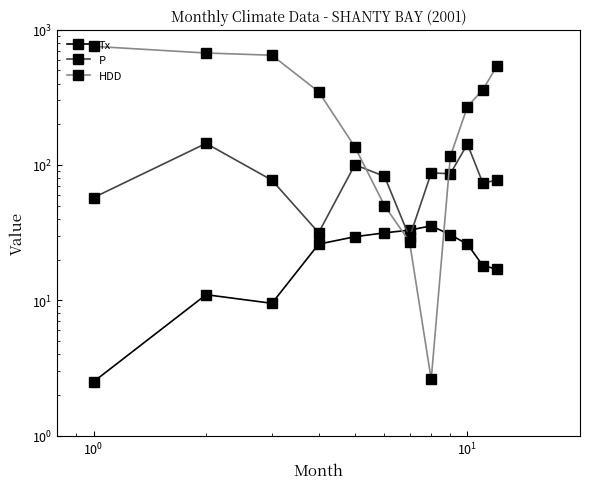

In Tx, how many points are lower than both neighbors (excluding endpoints)?

1